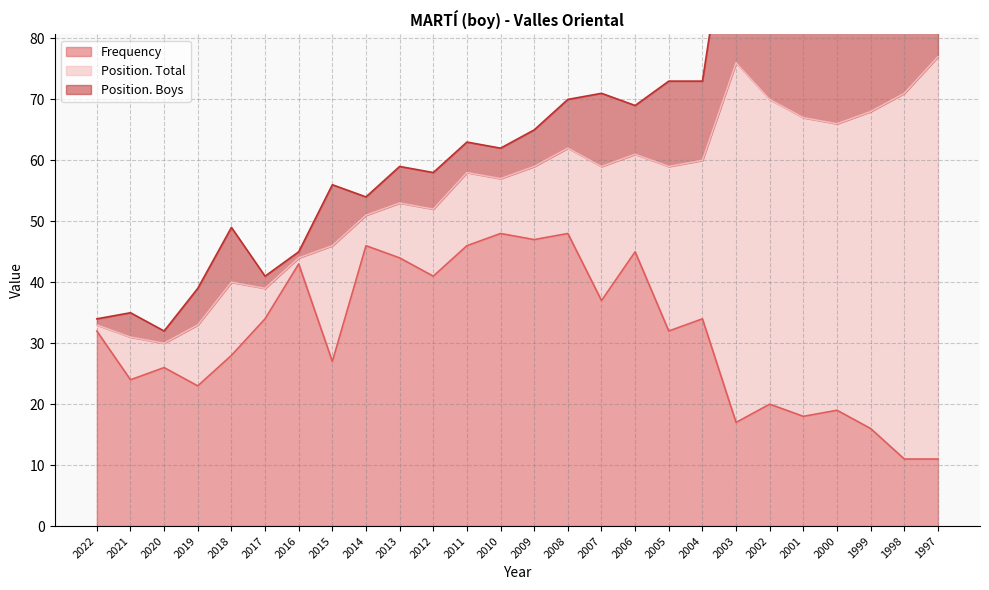

True or false: Frequency has a value of 20 at 2013.

False